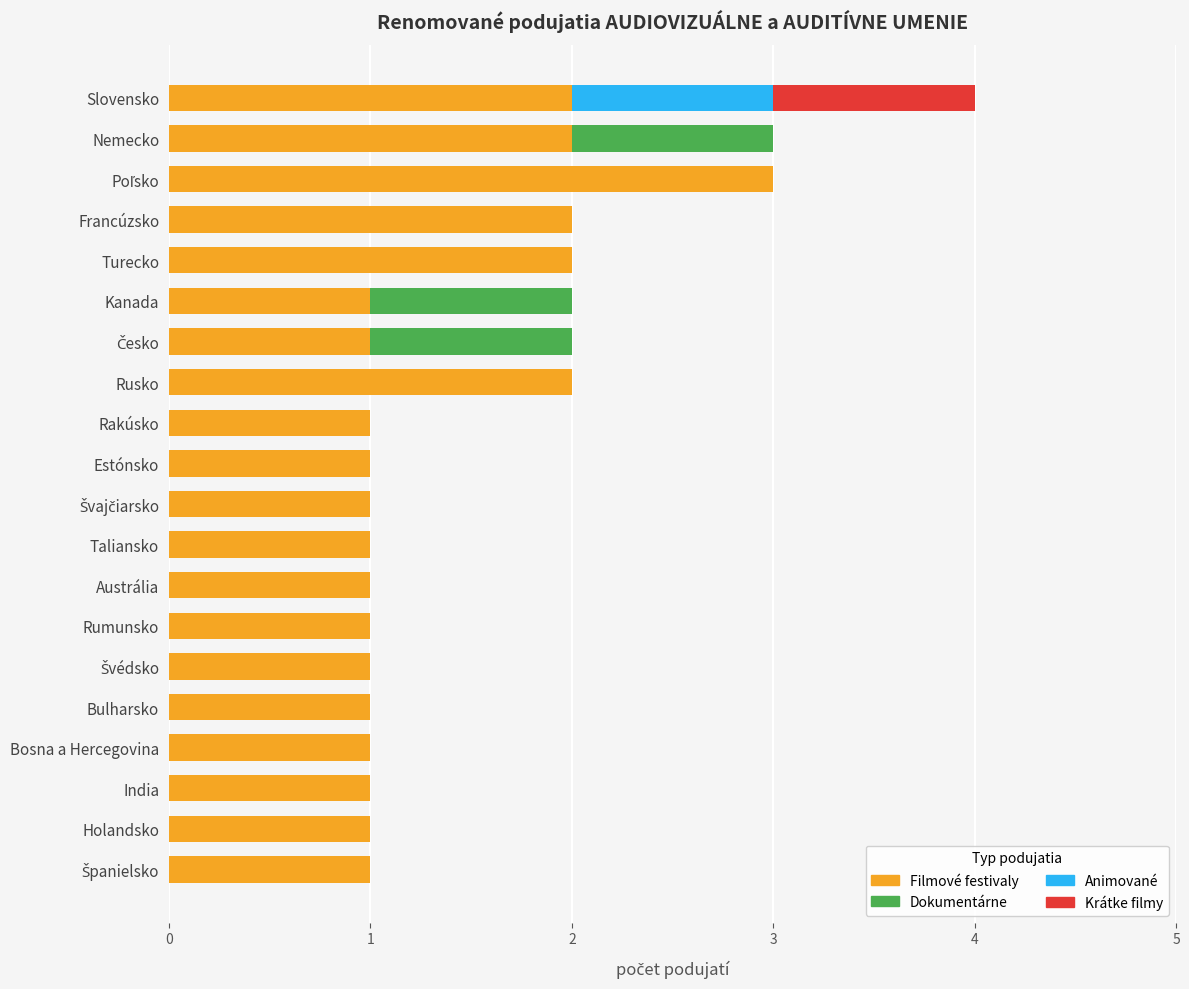

Is it true that Filmové festivaly equals 1 at Austrália?

True